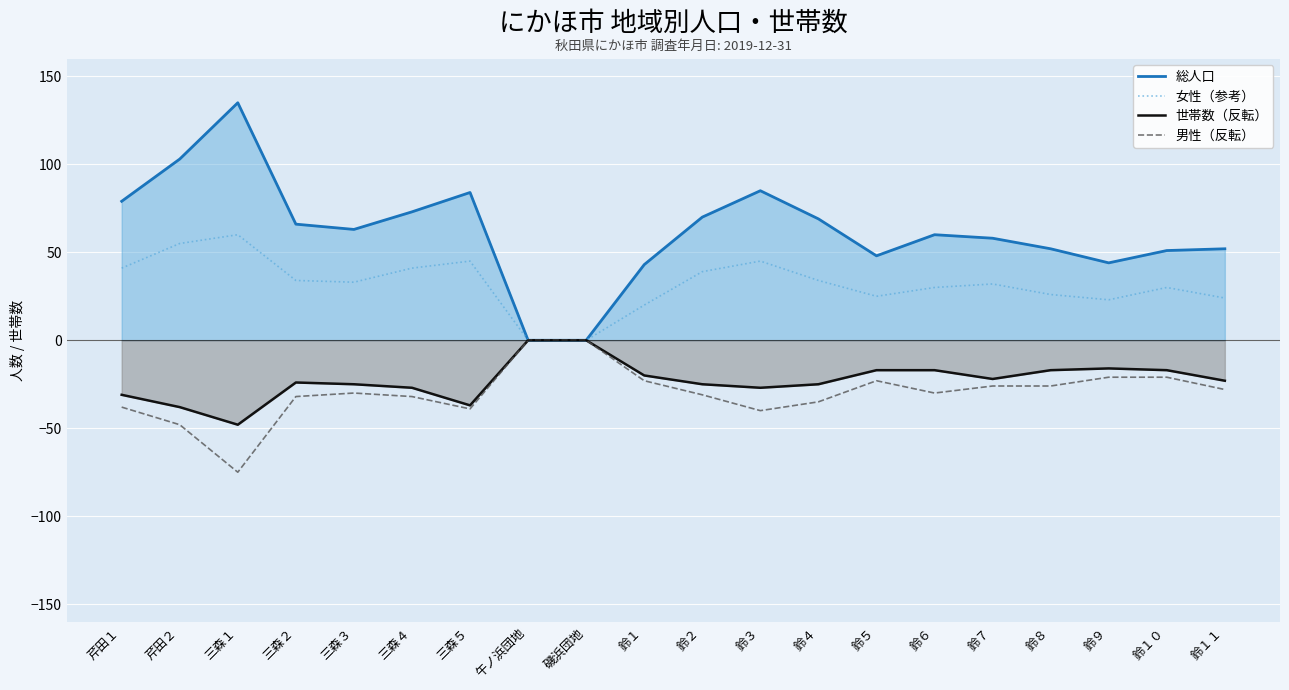

Which series has the largest total across all categories?

総人口